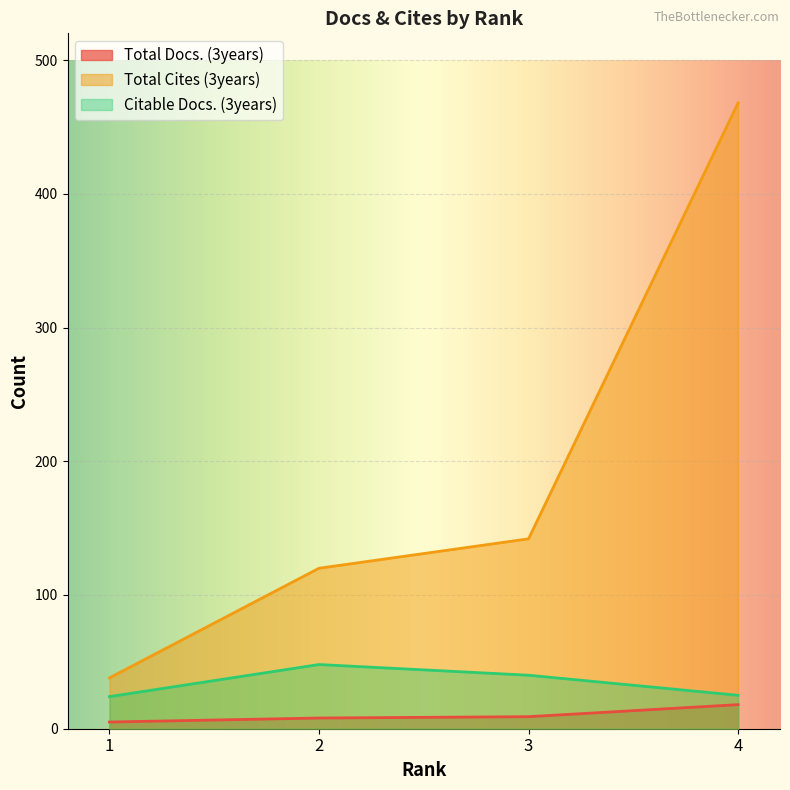

What is the value of the Total Cites (3years) point at the 4th from the left?

468